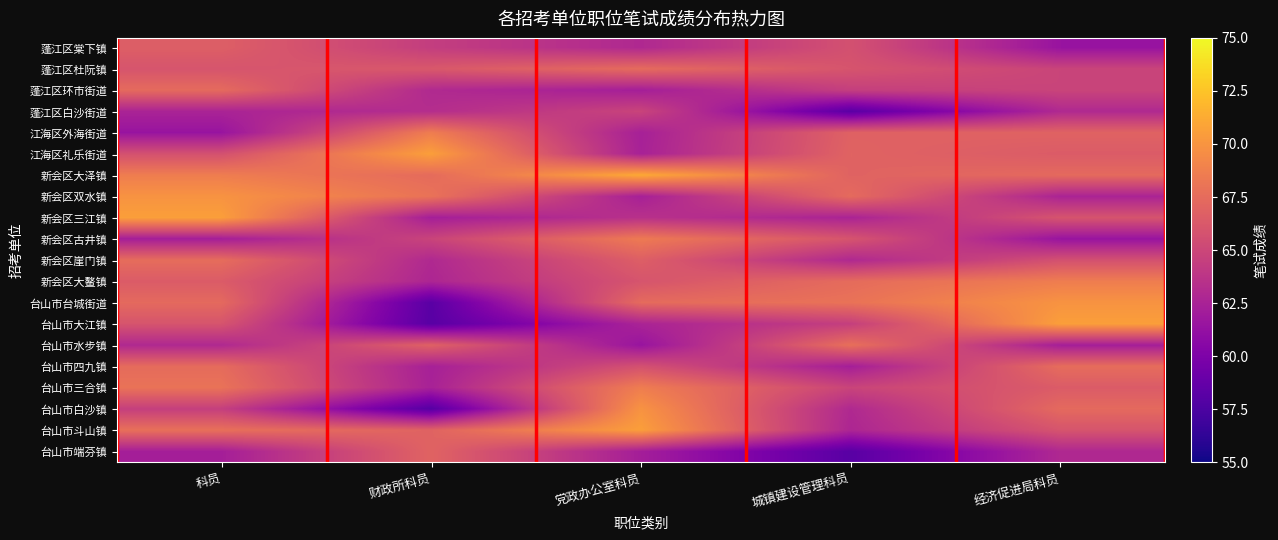

Count the number of data series in this chart.

20